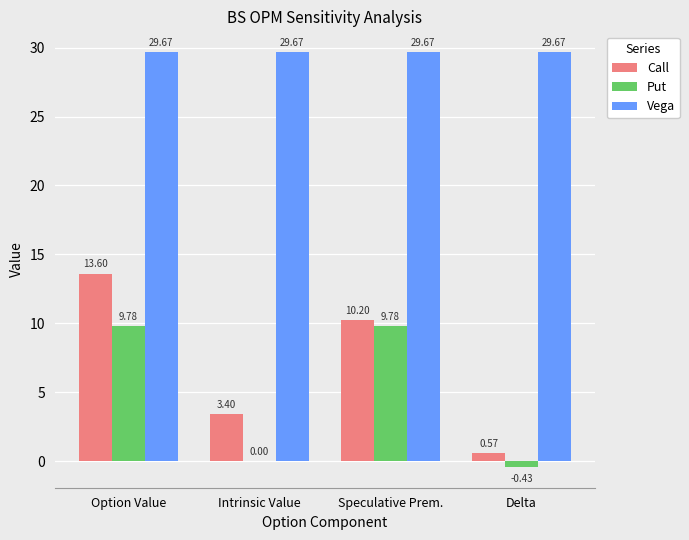

What is the spread (max minus min) of values at Delta?

30.1